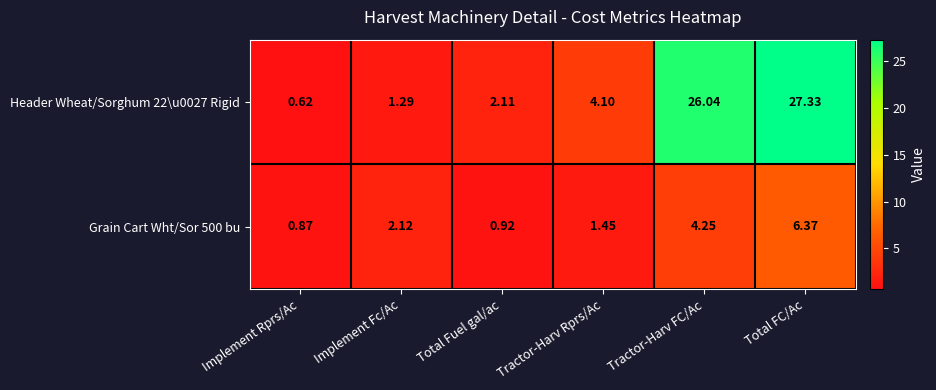

Rank the series by their maximum value, from lowest to highest.

Grain Cart Wht/Sor 500 bu, Header Wheat/Sorghum 22\u0027 Rigid